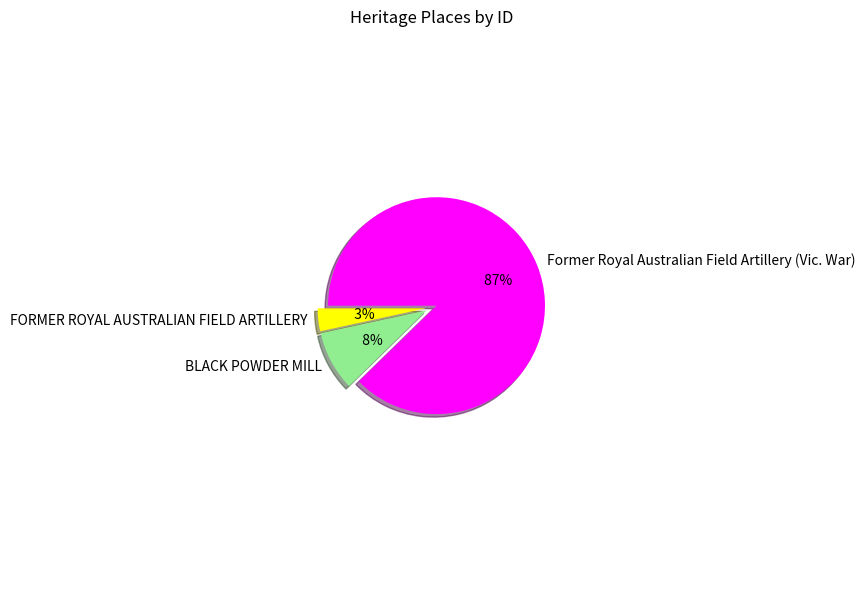

What is the change in value from FORMER ROYAL AUSTRALIAN FIELD ARTILLERY to Former Royal Australian Field Artillery (Vic. War)?

+120397